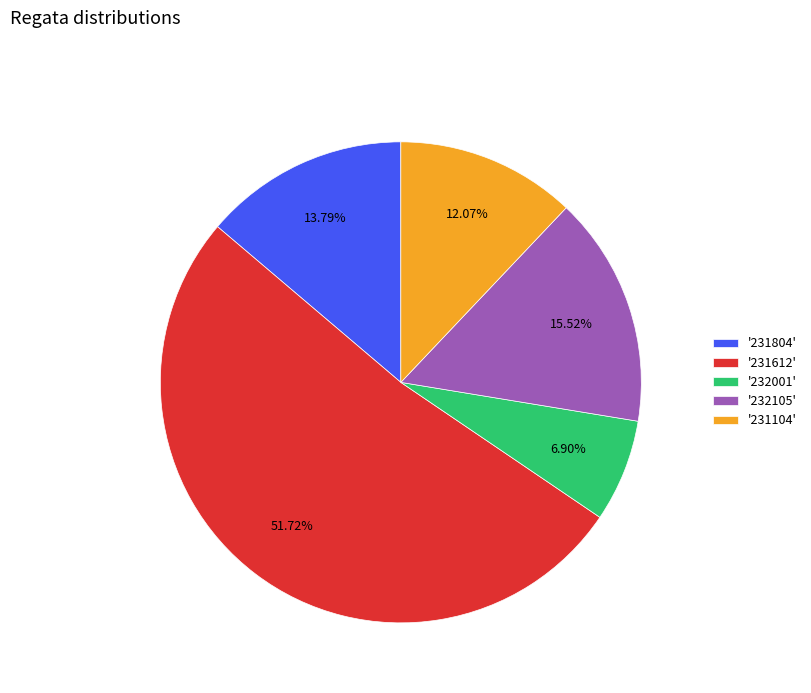

What is the ratio of the value at '231804' to the value at '232105'?

0.9